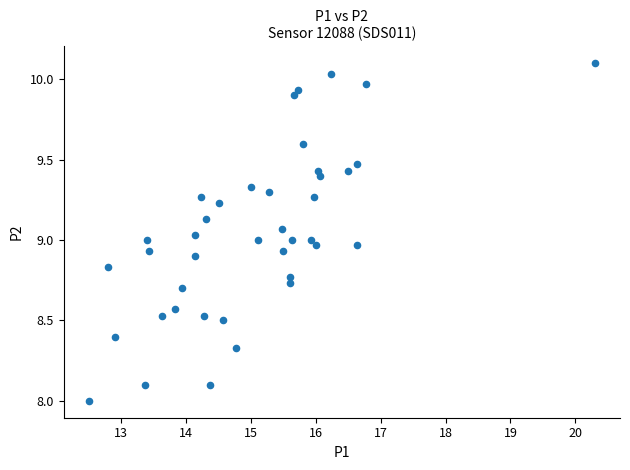

What is the range of Y values (max minus min)?

2.1